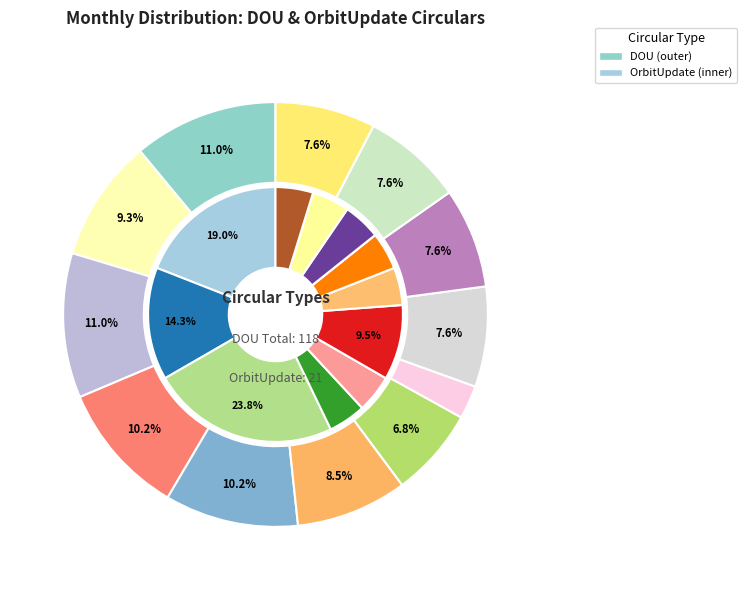

To the nearest percent, what is the difference between the Jun and Aug slice percentages?

6%